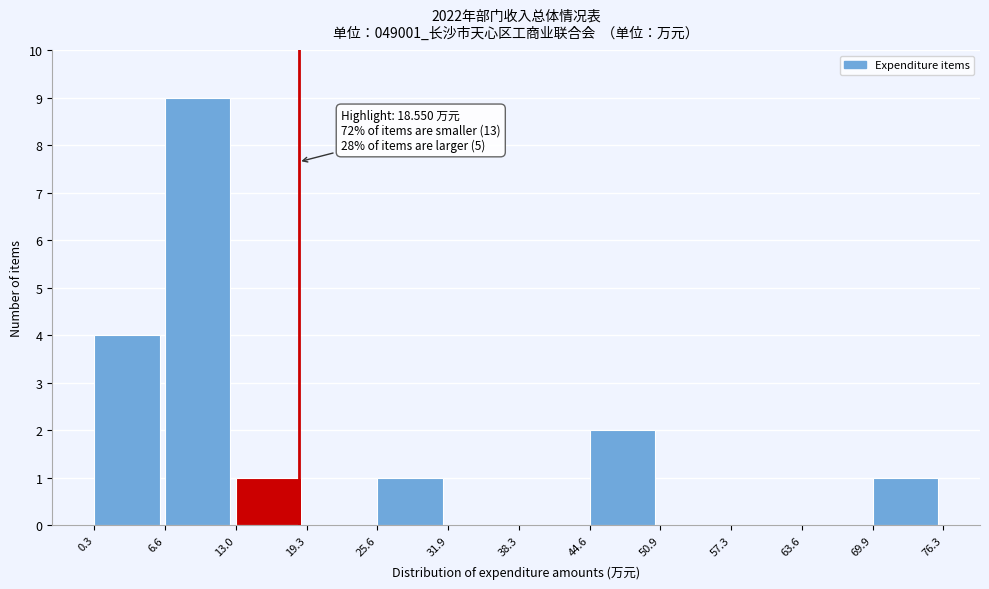

Over which range of the x-axis is the bar tallest?

6.6 to 13.0